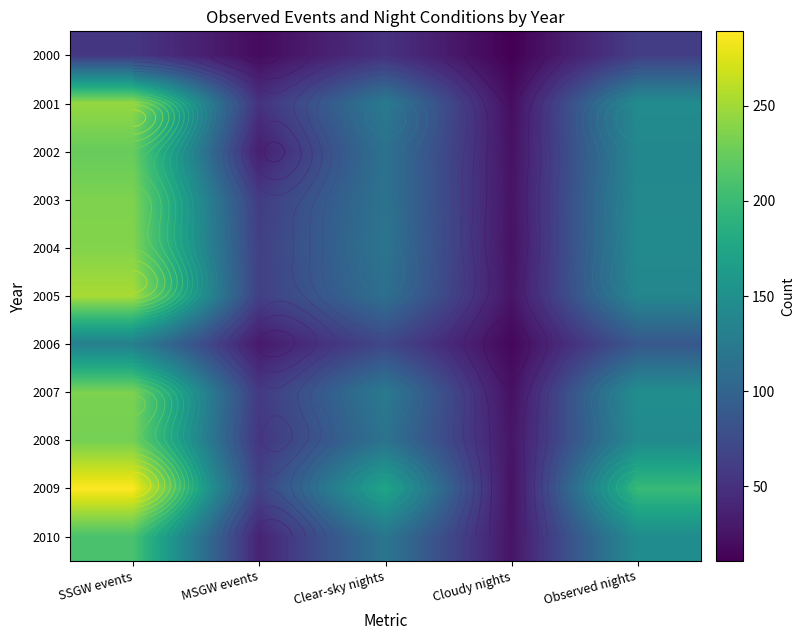

Which category has the highest value across all series?

SSGW events